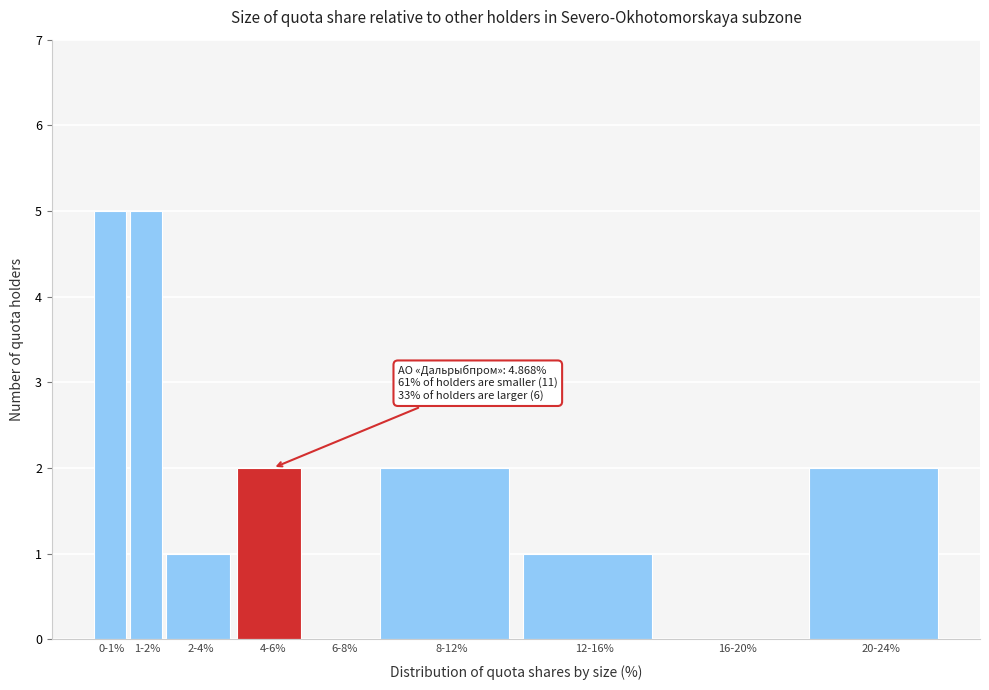

Reading right to left, extract all data points from this chart.

20-24%=2	16-20%=0	12-16%=1	8-12%=2	6-8%=0	4-6%=2	2-4%=1	1-2%=5	0-1%=5